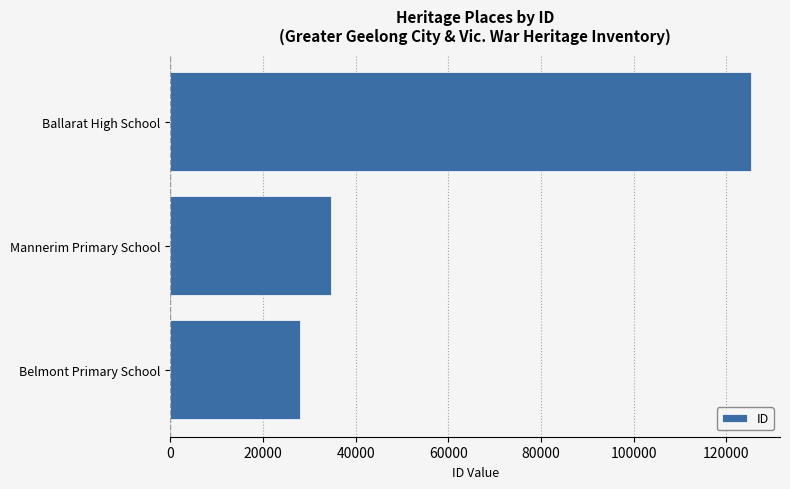

Does the chart contain any negative values?

No